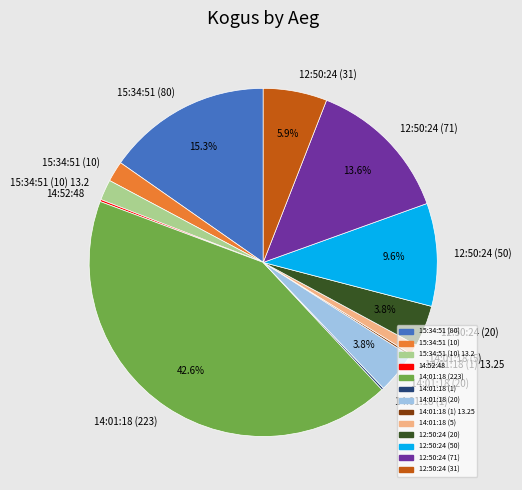

Which has a higher value, 15:34:51 (80) or 12:50:24 (20)?

15:34:51 (80)